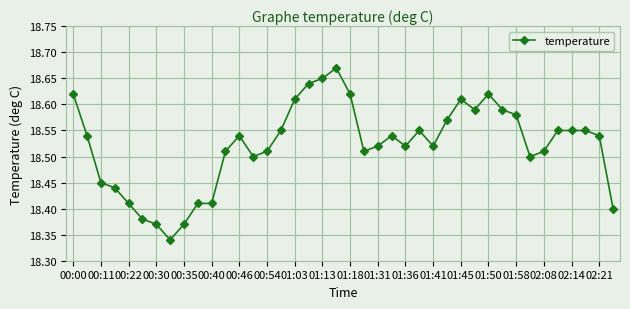

What is the difference between the maximum and minimum values?

0.3